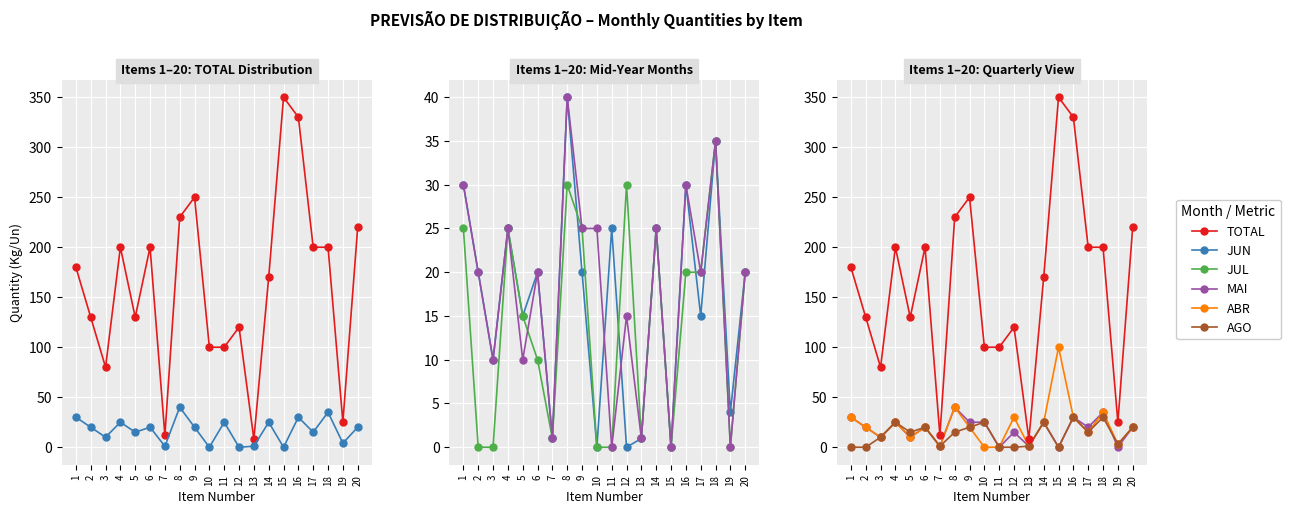

What is the maximum value for TOTAL?

350